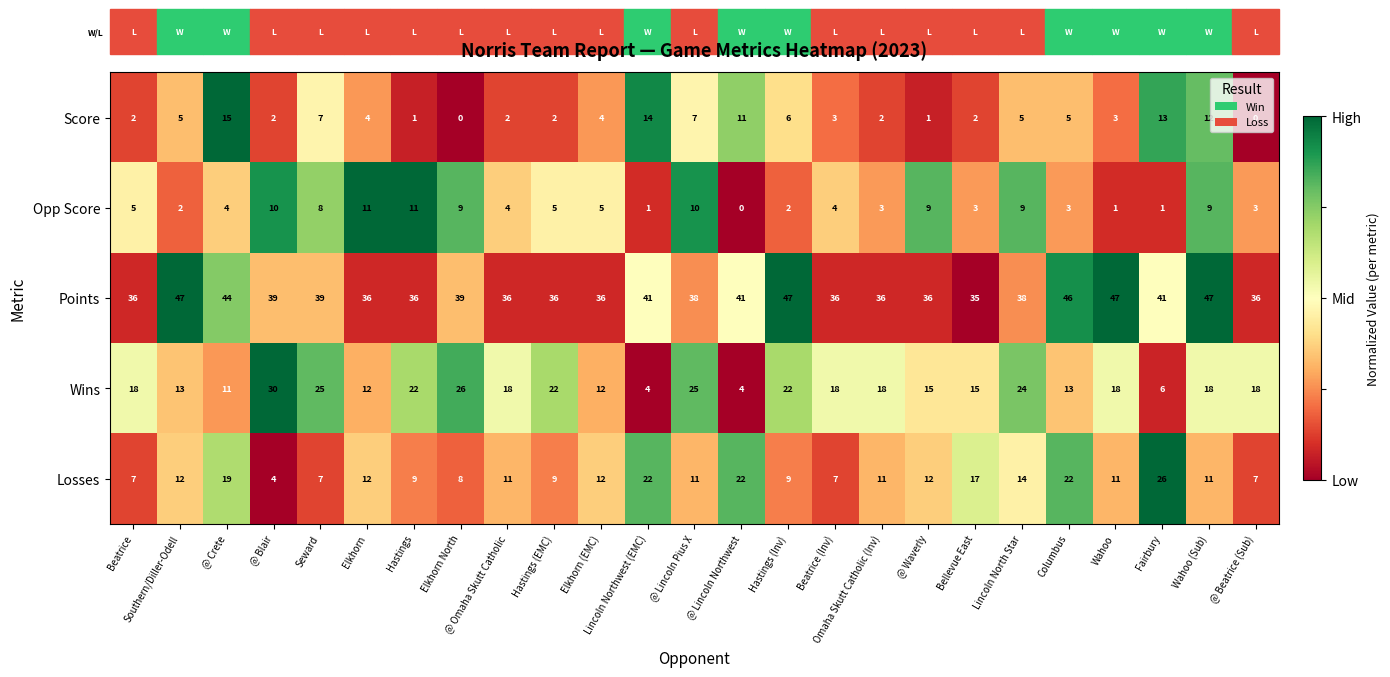

What is the approximate value of Losses at Hastings (Inv), to the nearest 10?

10